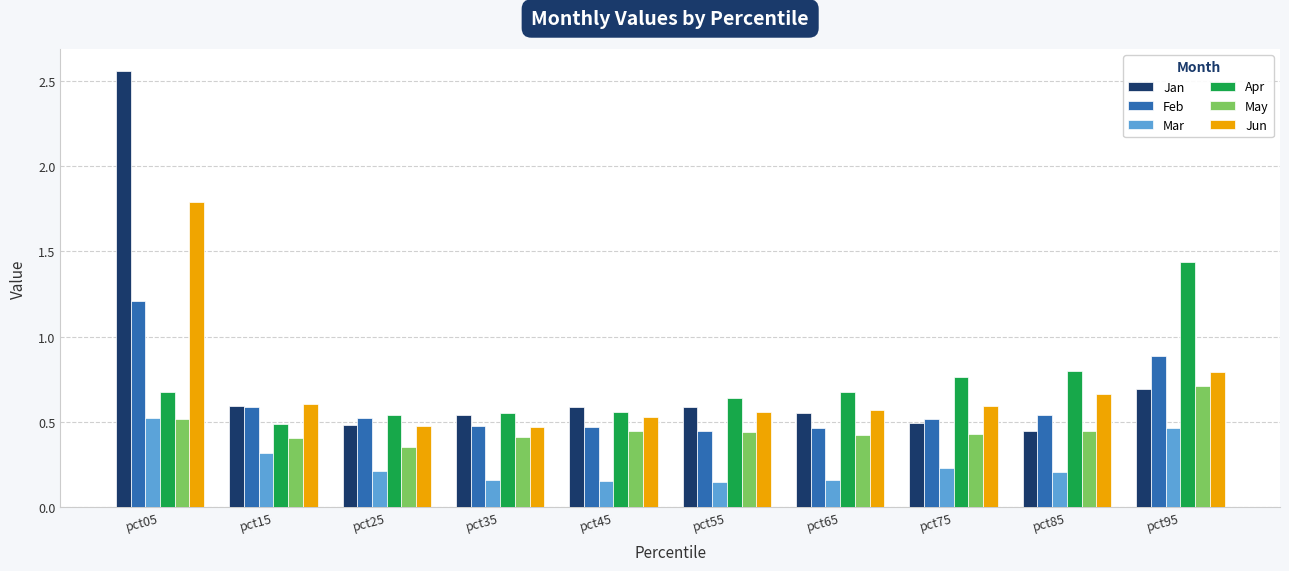

What is the sum of all Feb values?

6.1